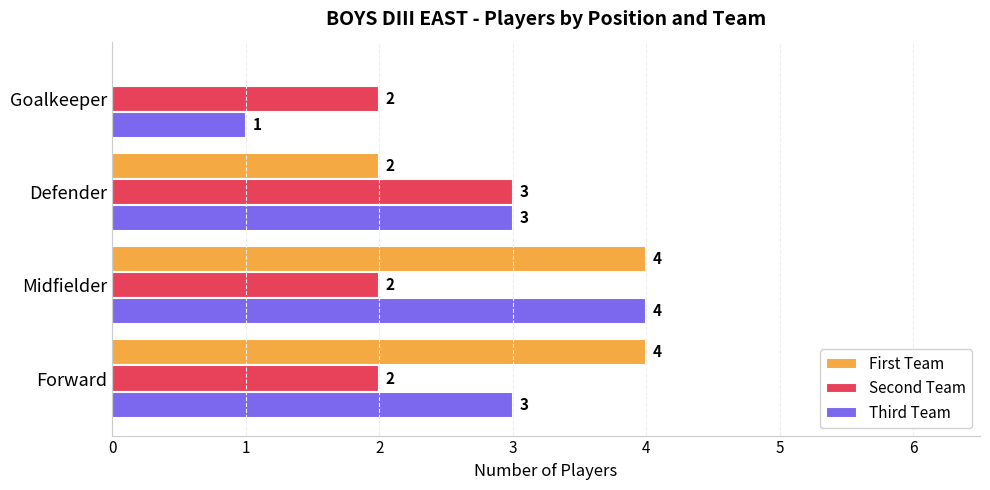

What is the greatest value displayed?

4